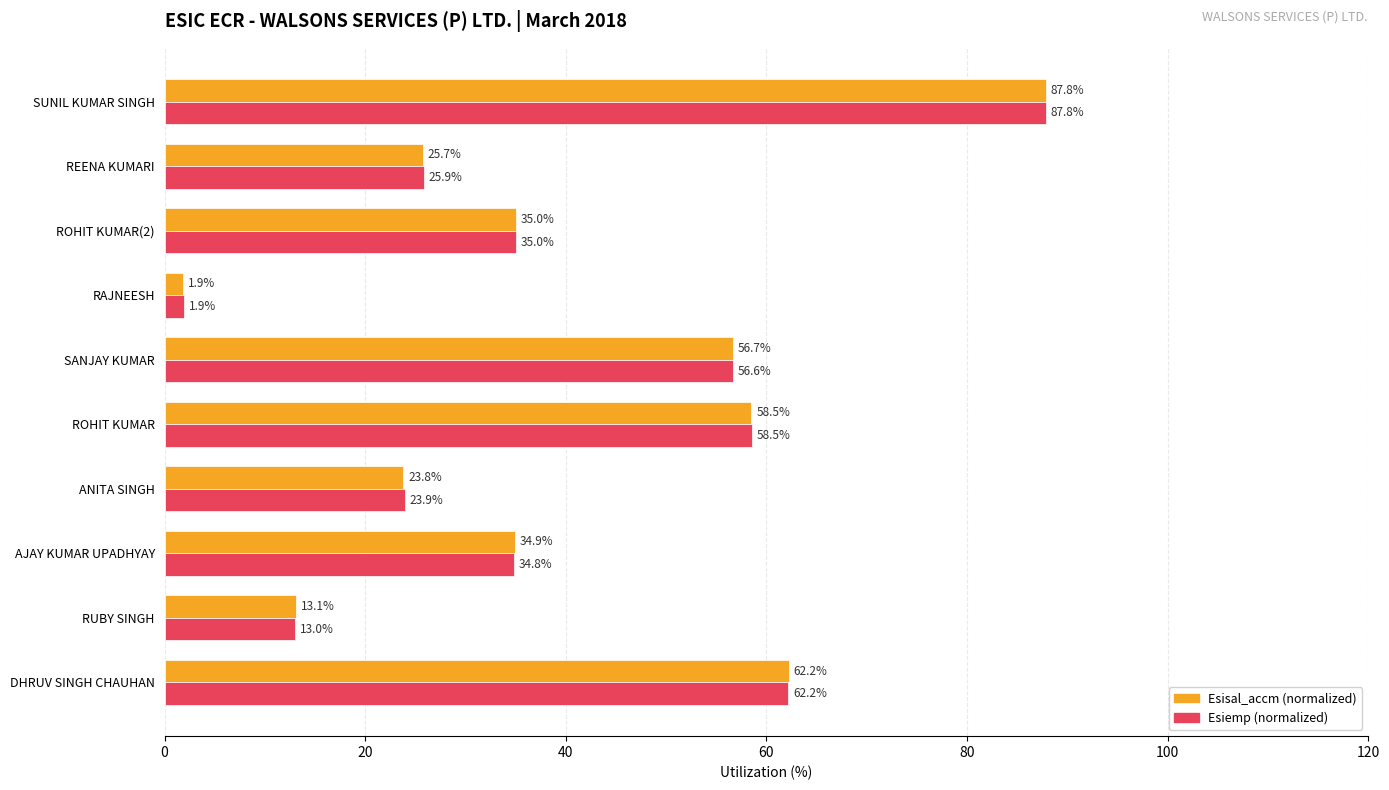

At which category is the sum across all series the highest?

SUNIL KUMAR SINGH